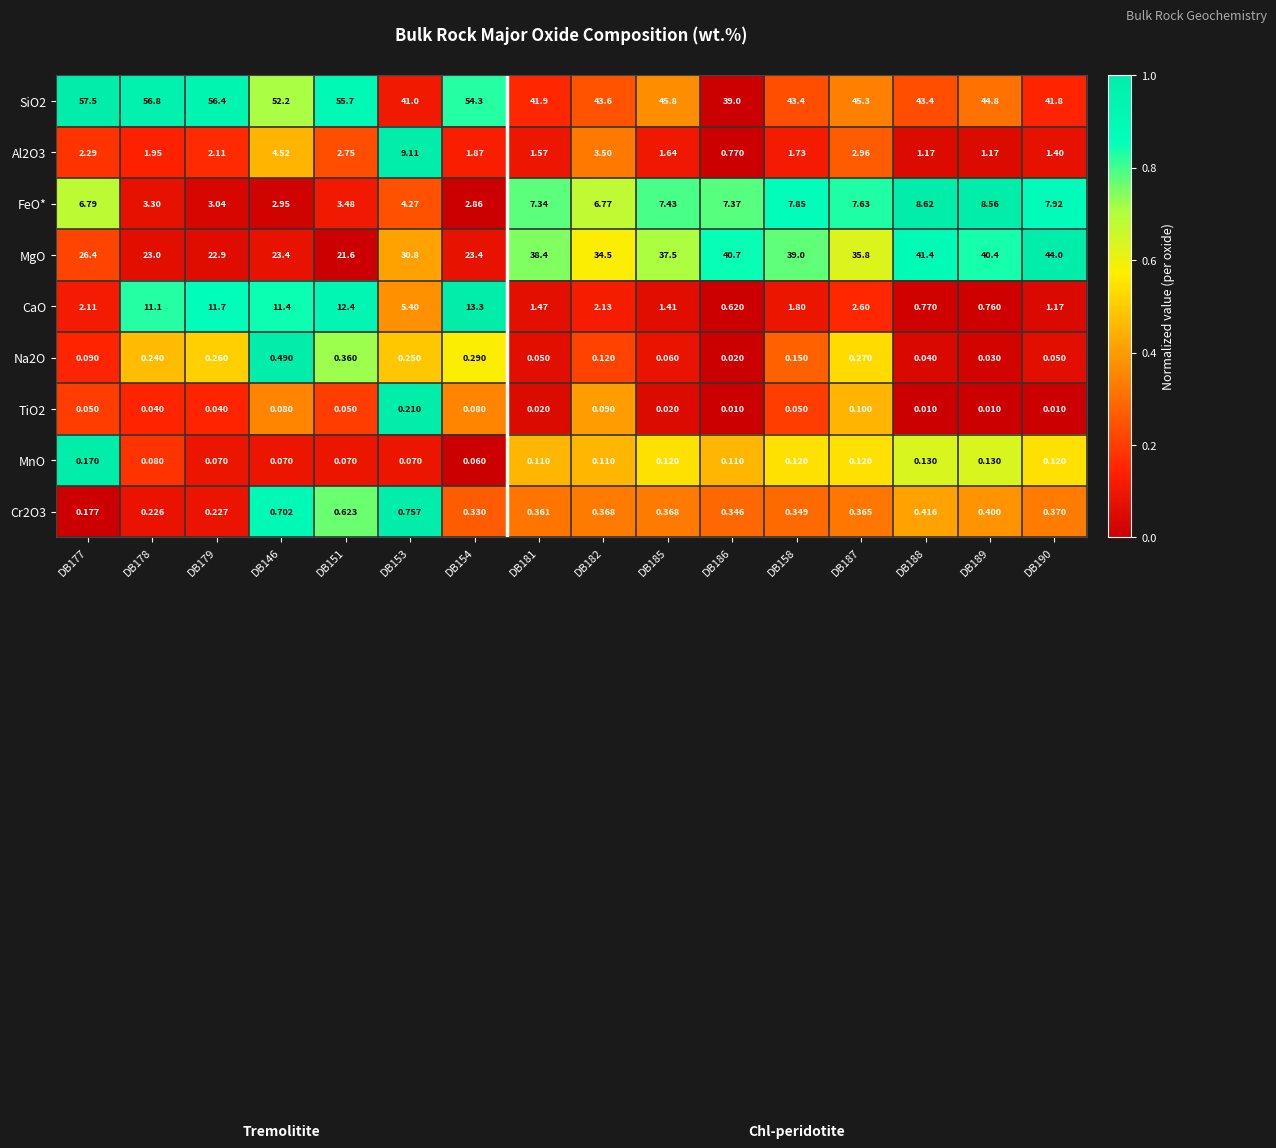

At how many categories does at least one series exceed 0?

16